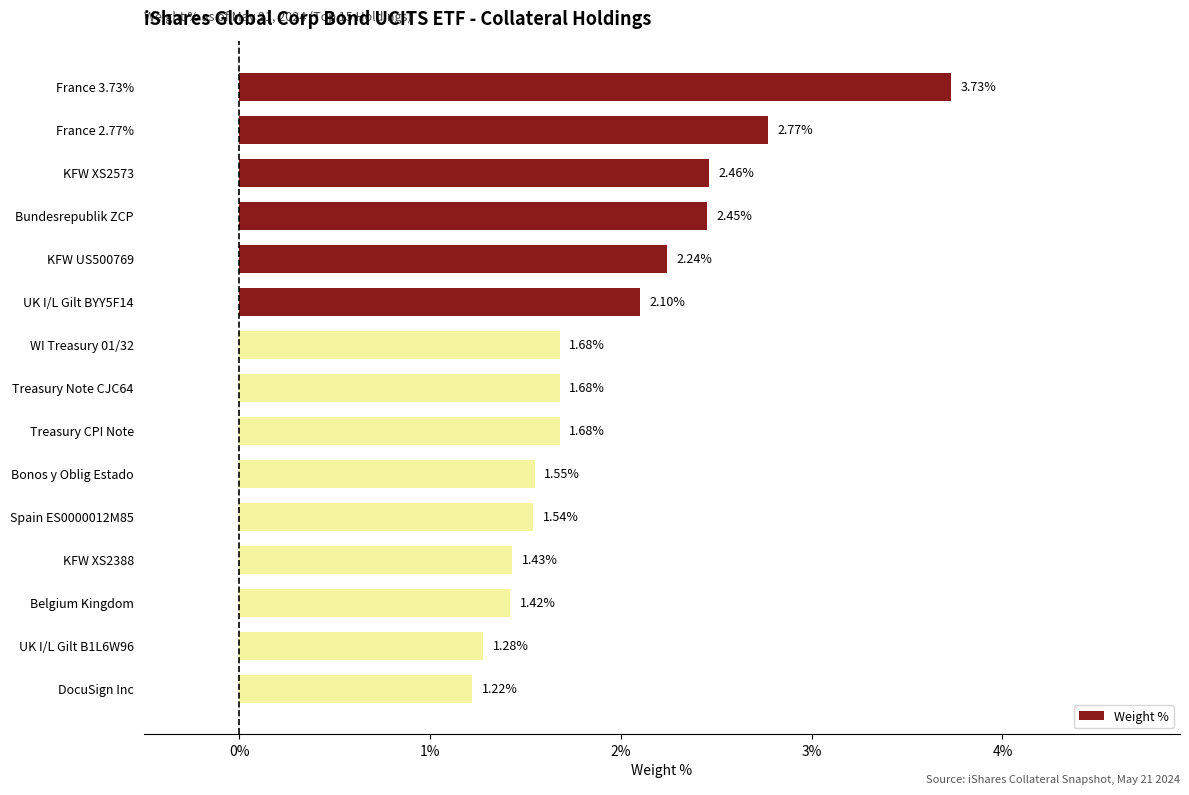

What is the ratio of the value at Spain ES0000012M85 to the value at WI Treasury 01/32?

0.9